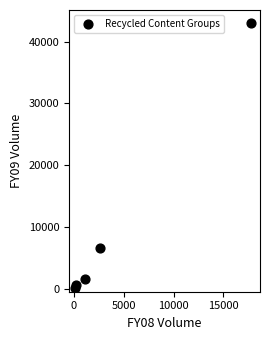

What Y value in the scatter plot is closest to 21574?

6613.0